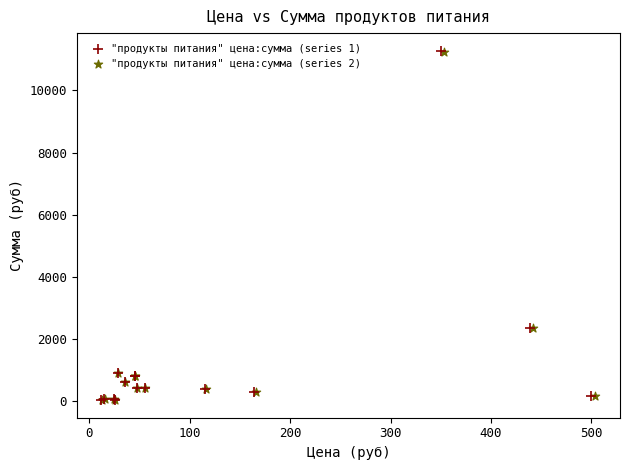

Which series has the widest spread of Y values?

"продукты питания" цена:сумма (series 1)